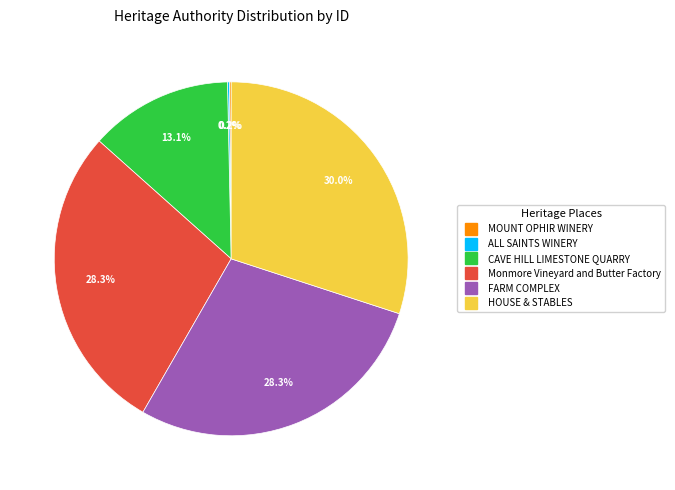

Is there a majority slice in this chart?

No